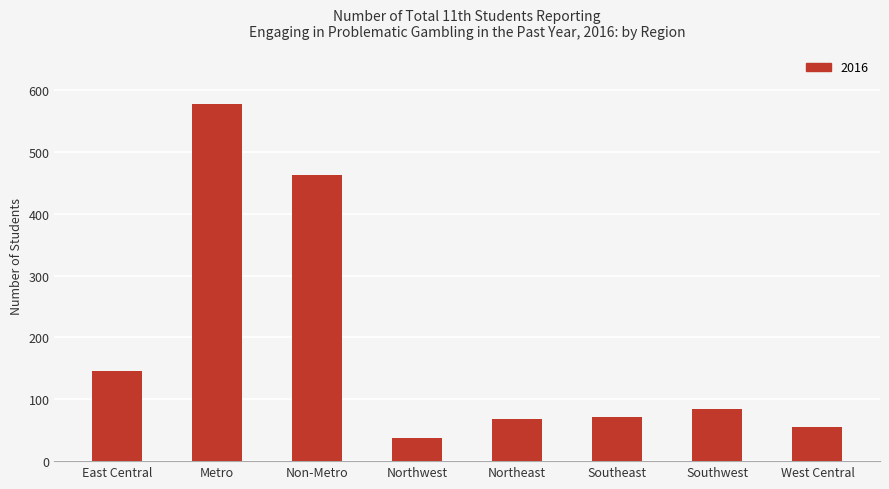

Does the chart contain any negative values?

No